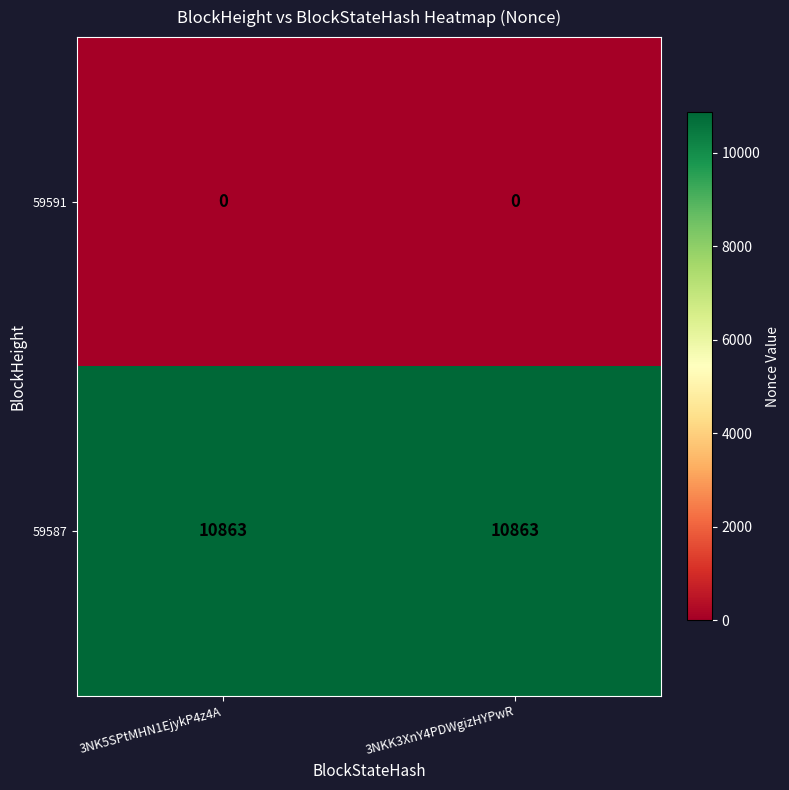

What is the spread (max minus min) of values at 3NK5SPtMHN1EjykP4z4A?

10863